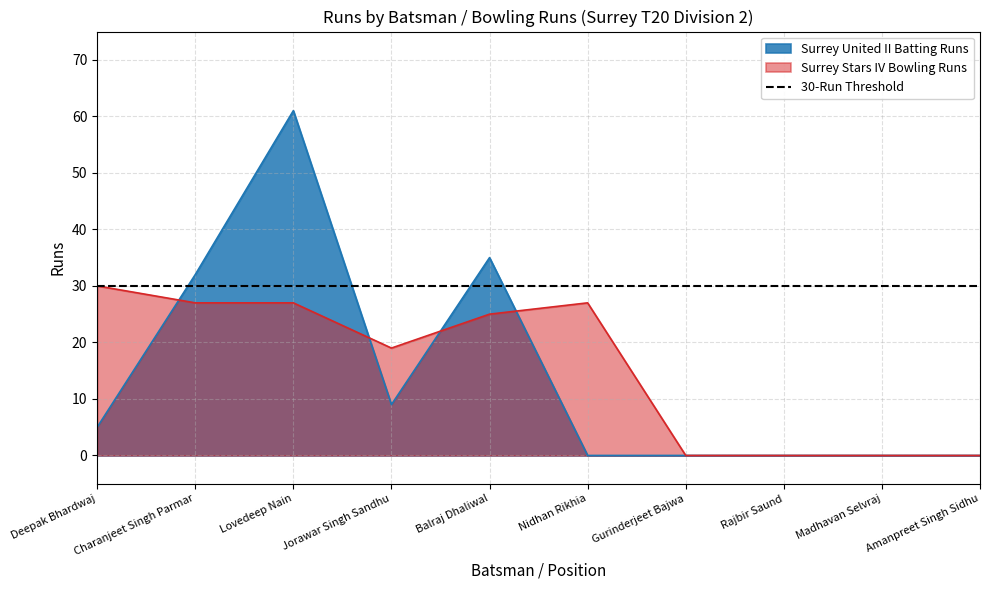

How many times do Surrey Stars IV Bowling Runs and Surrey United II Batting Runs cross each other?

4